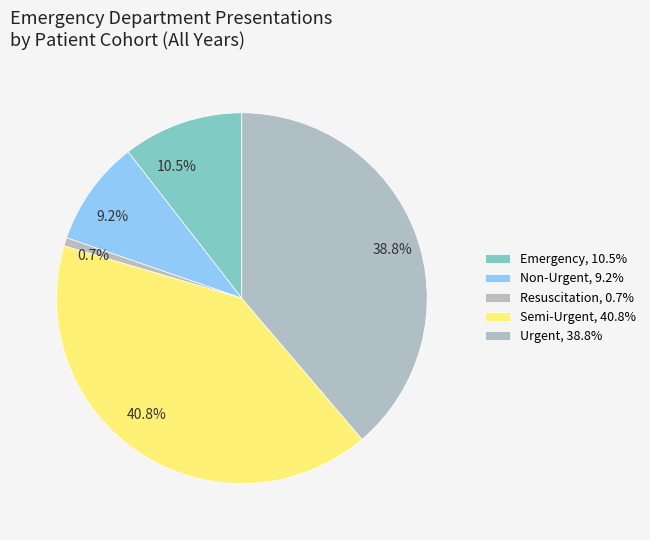

Is the sum of 10.5% and 0.7% greater than half?

No